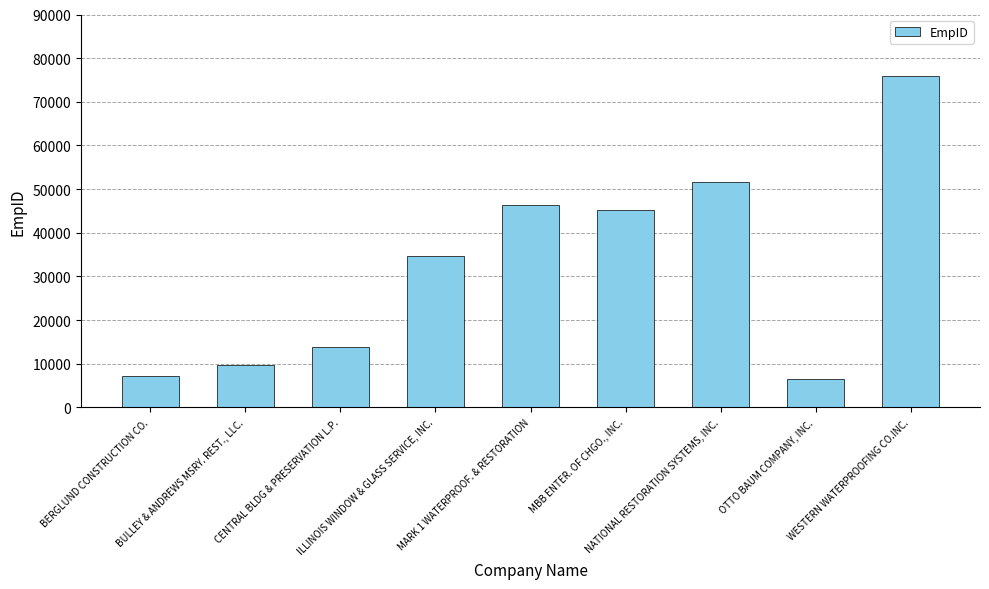

What is the minimum value shown in the chart?

6475